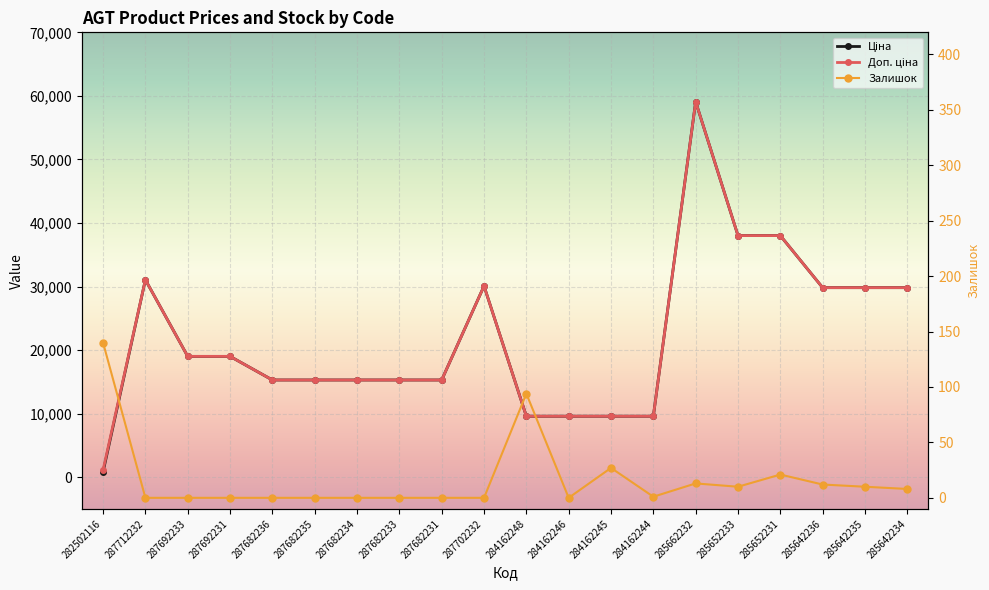

At how many categories does at least one series exceed 42325?

1